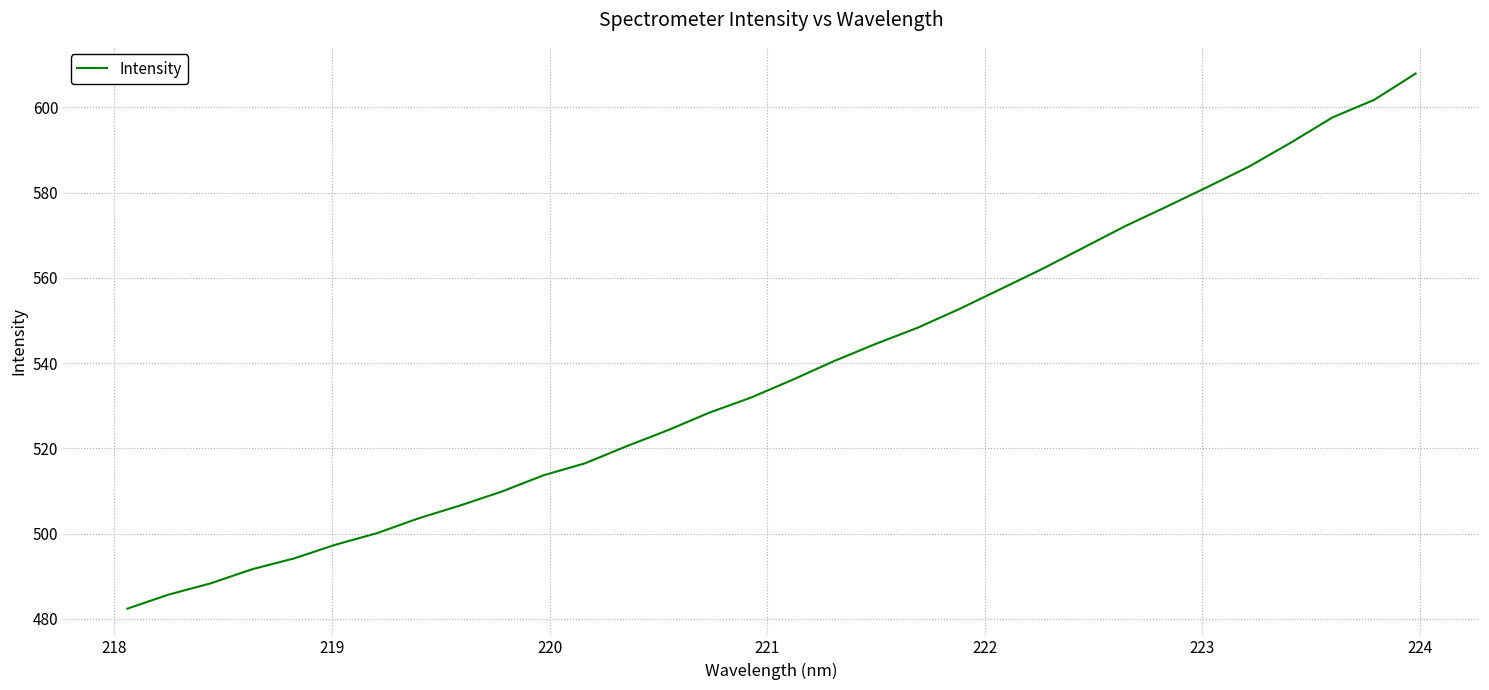

What is the smallest value displayed?

482.4